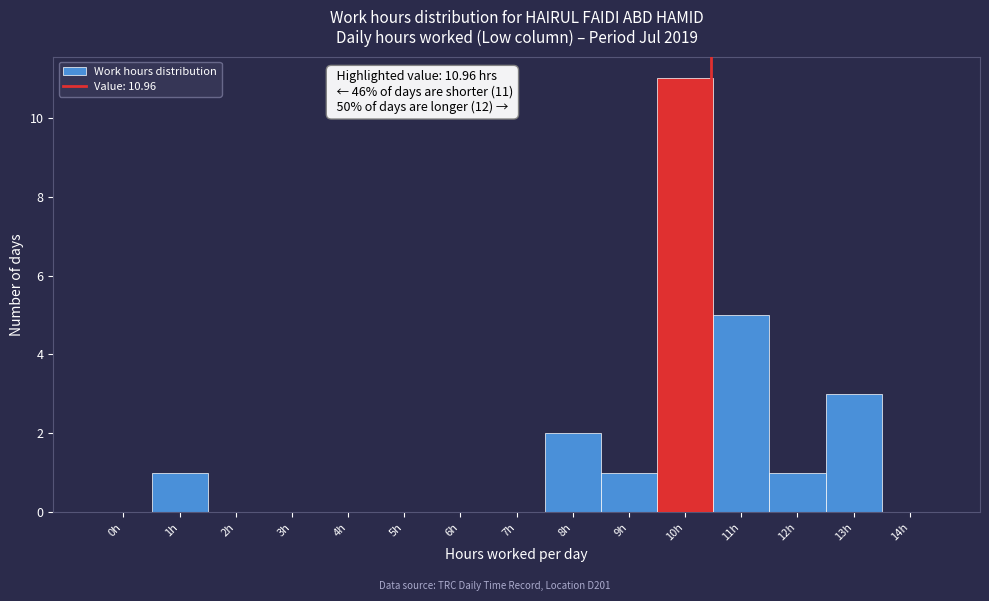

Reading left to right, what are all the values shown in this chart?

0h=0	1h=1	2h=0	3h=0	4h=0	5h=0	6h=0	7h=0	8h=2	9h=1	10h=11	11h=5	12h=1	13h=3	14h=0